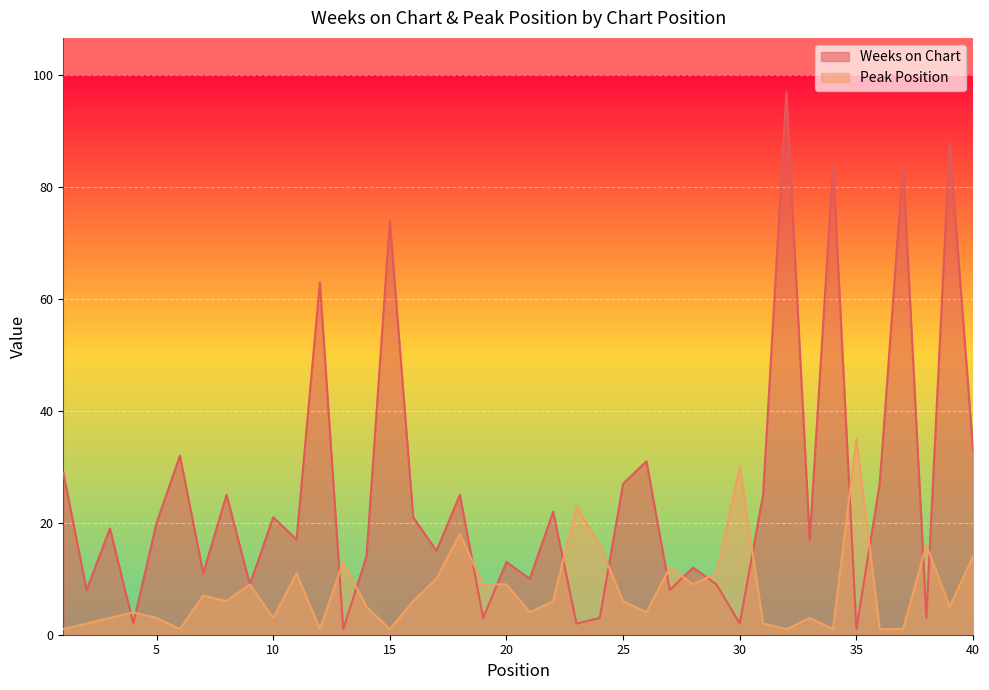

Is it true that Weeks on Chart equals 118 at 39?

False